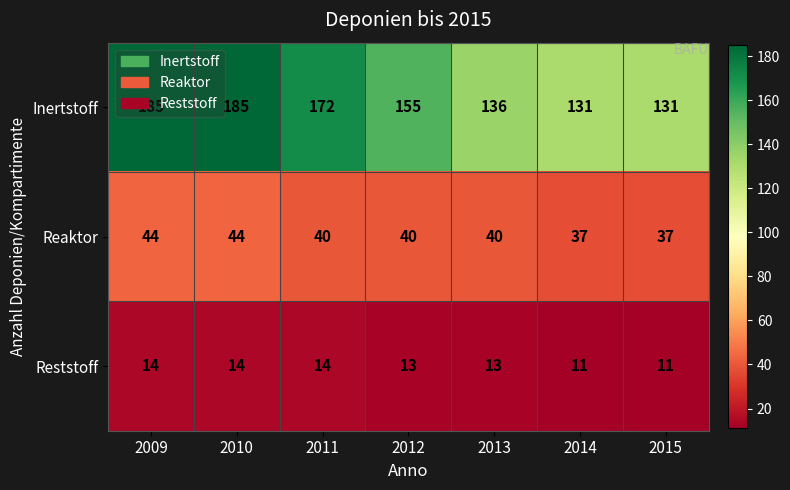

What is the difference between the maximum and second lowest values in the Reststoff series?

3